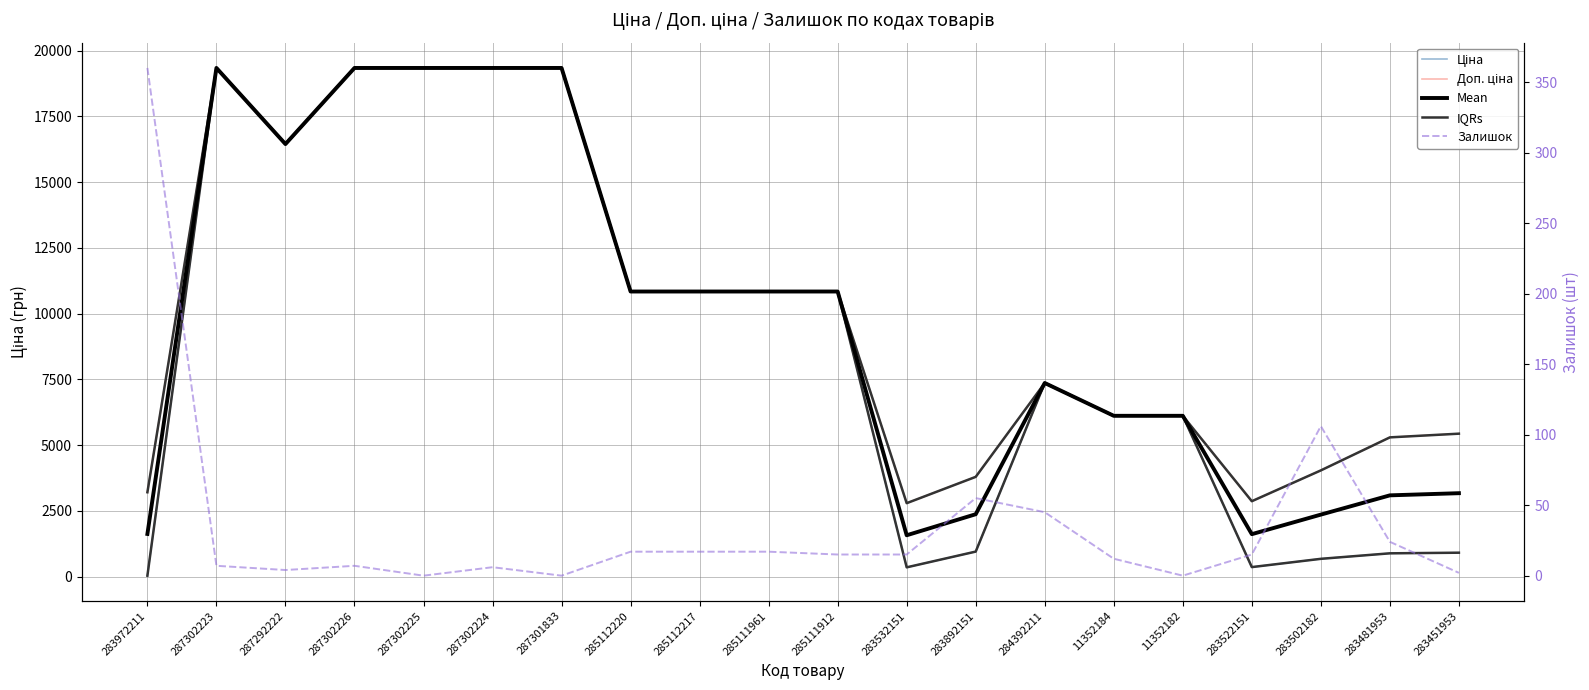

Between which two adjacent categories do Залишок and Ціна first intersect?

283972211 and 287302223